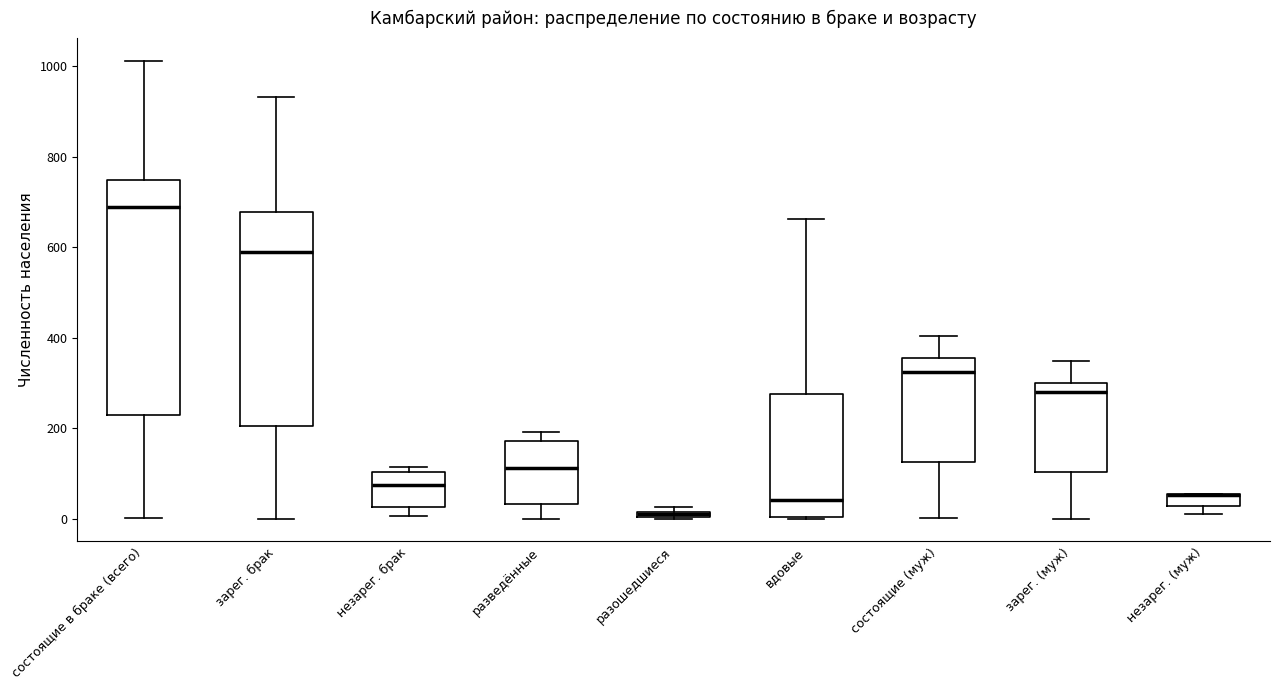

Which box is the tallest, from its lower edge to its upper edge?

состоящие в браке (всего)